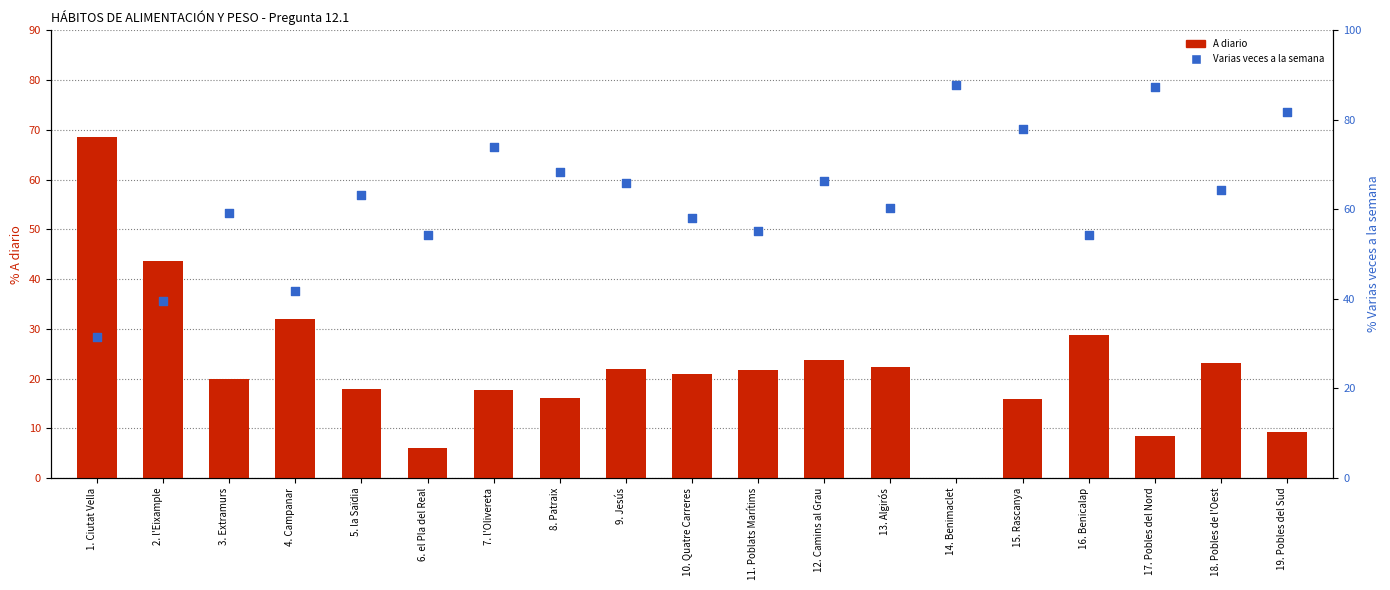

At how many categories does at least one series exceed 12?

19